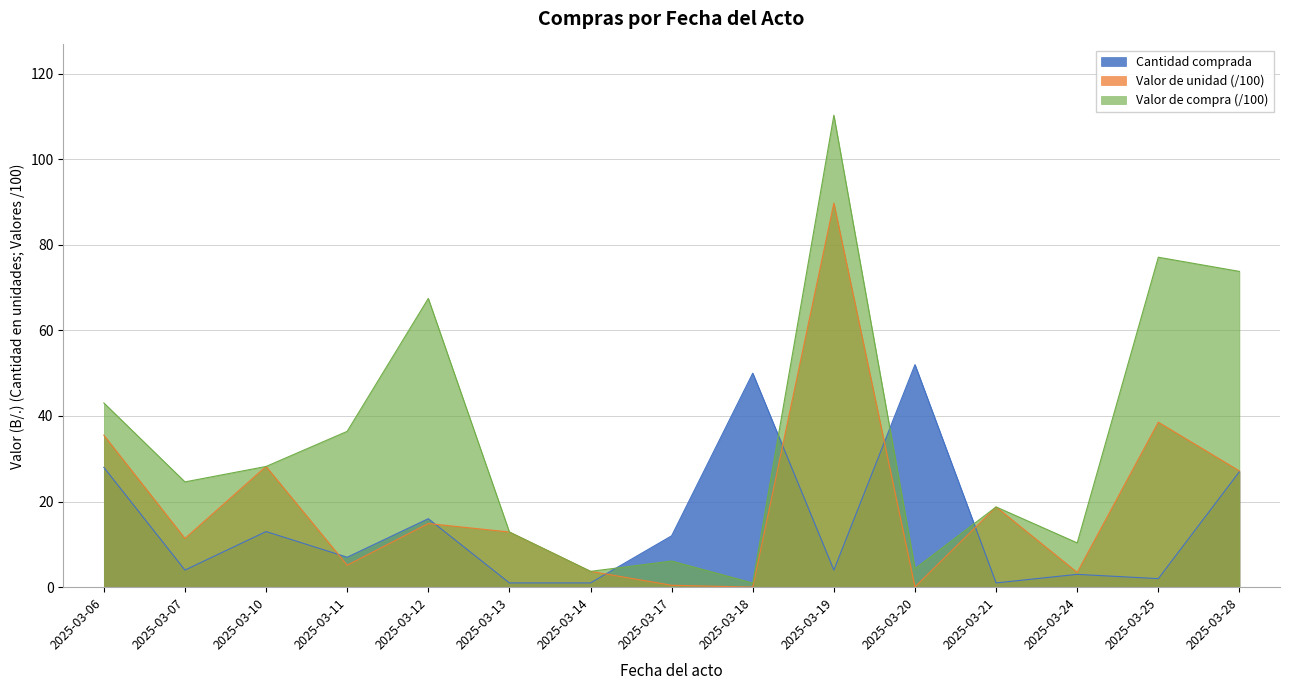

How many data points does each series have?

15